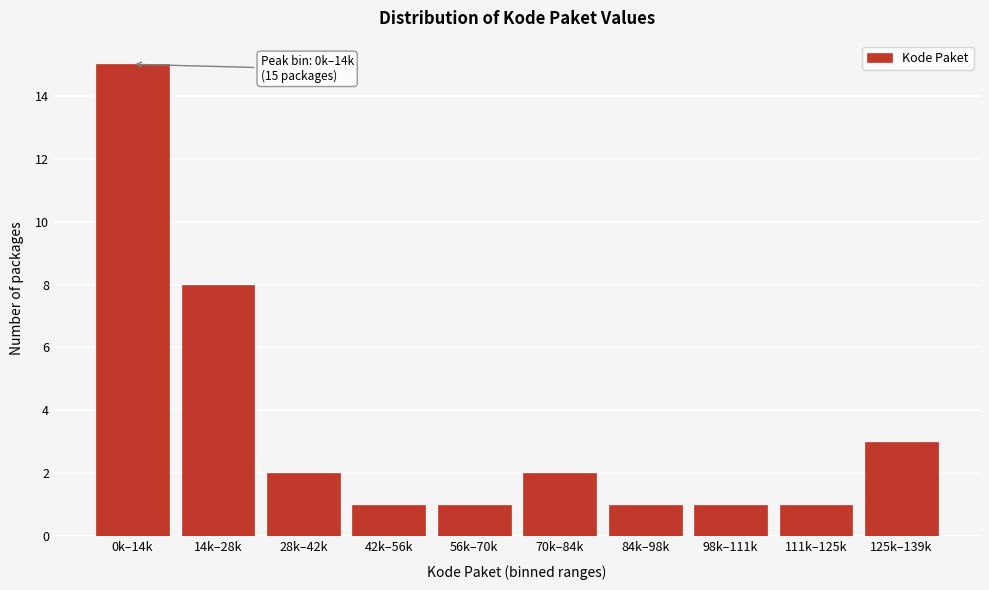

Reading right to left, what are all the values shown in this chart?

3	1	1	1	2	1	1	2	8	15